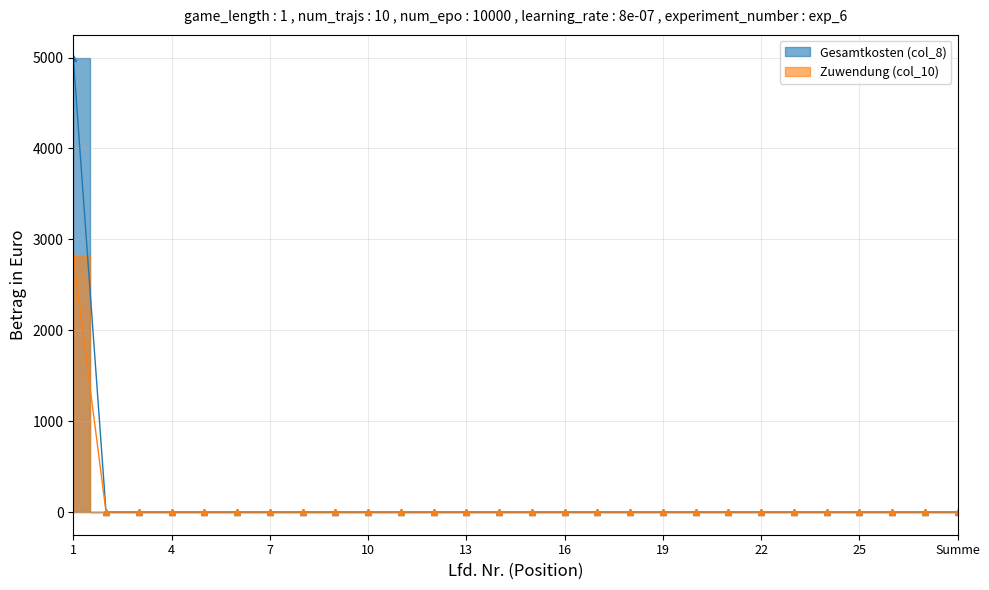

What is the average value of the Zuwendung (col_10) series?

100.4